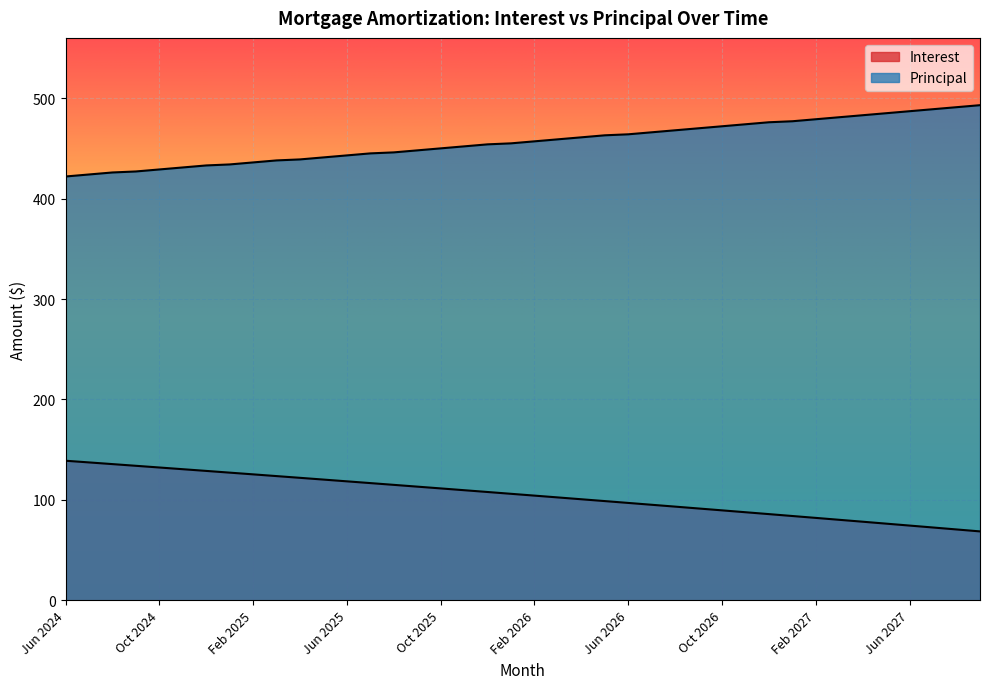

At Apr 2025, list the series in order from smallest to largest.

Interest, Principal